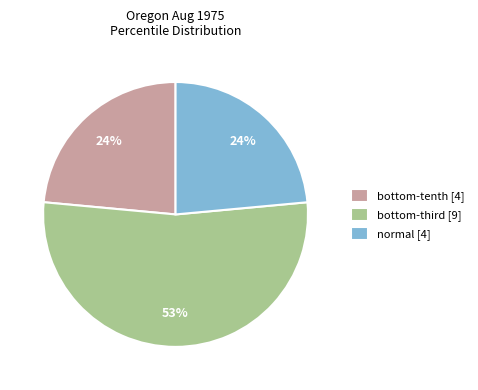

Is there any slice that represents more than half of the pie?

Yes